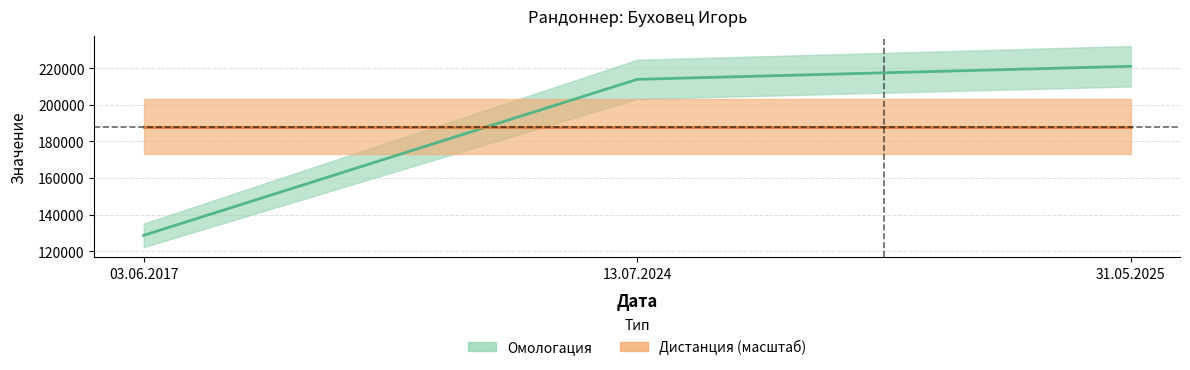

What is the label of the 3rd point from the right?

03.06.2017